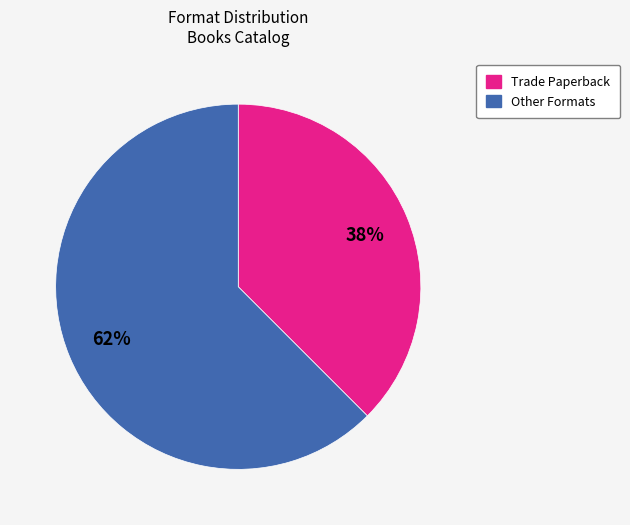

Is there a majority slice in this chart?

Yes